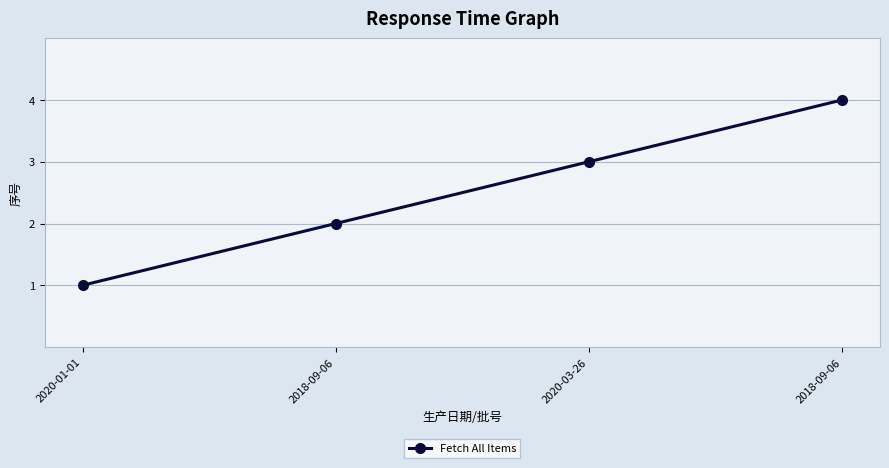

What is the value of the 4th point from the left?

2